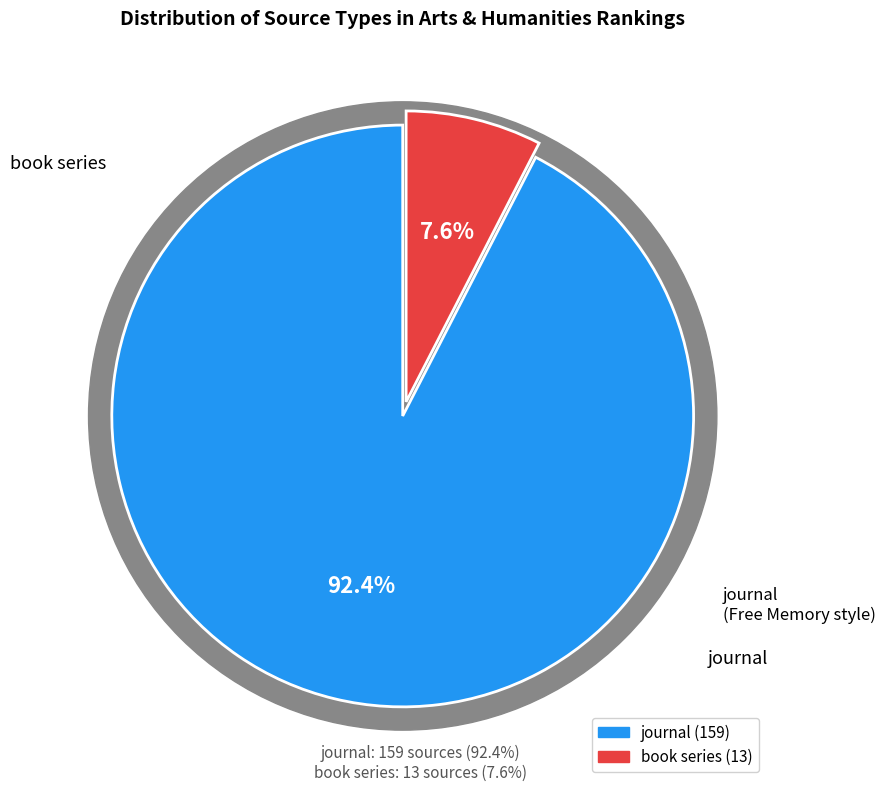

Between journal and book series, which is larger?

journal